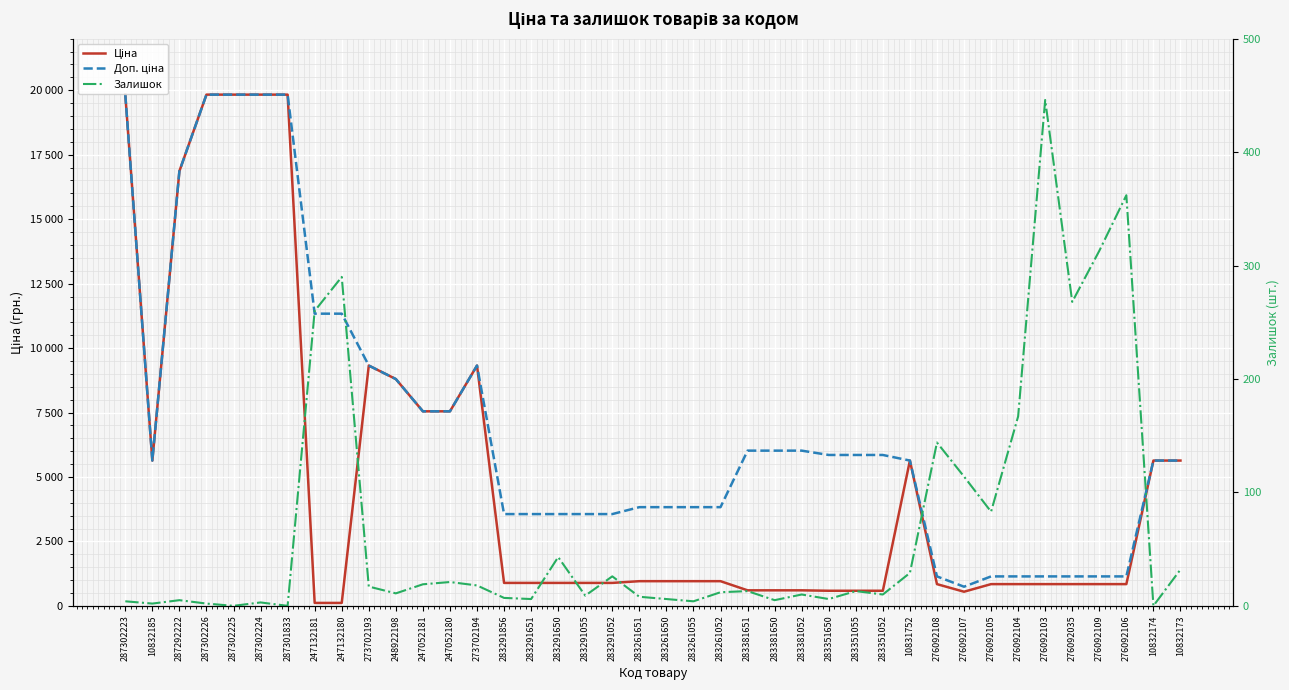

Between 247052181 and 283291055, which series saw the biggest shift?

Ціна